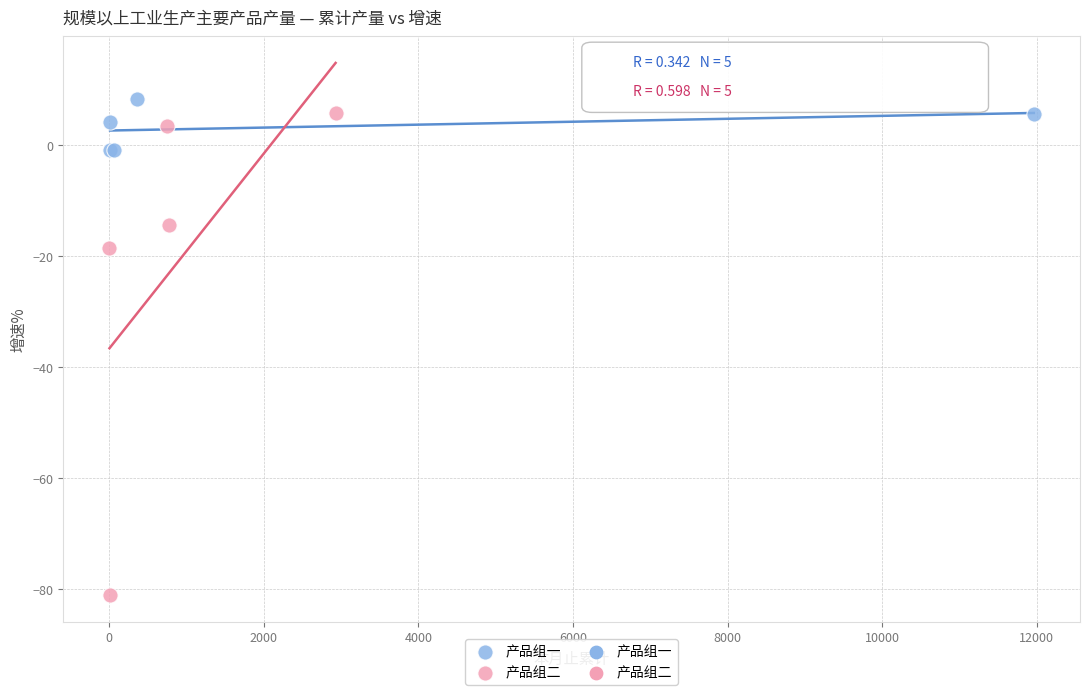

Which series has the widest spread of Y values?

产品组二